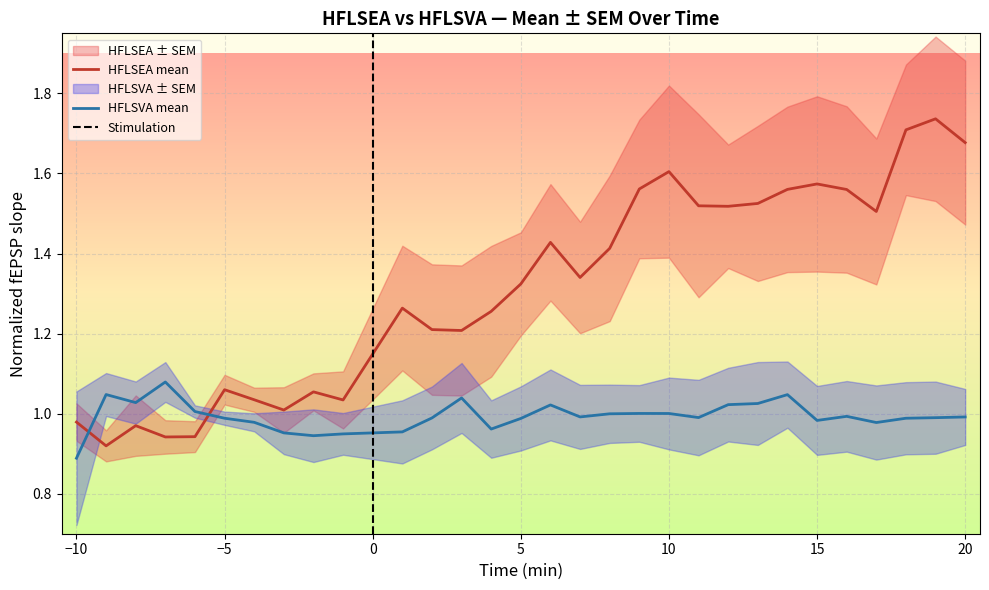

What is the spread (max minus min) of values at 20?

0.7